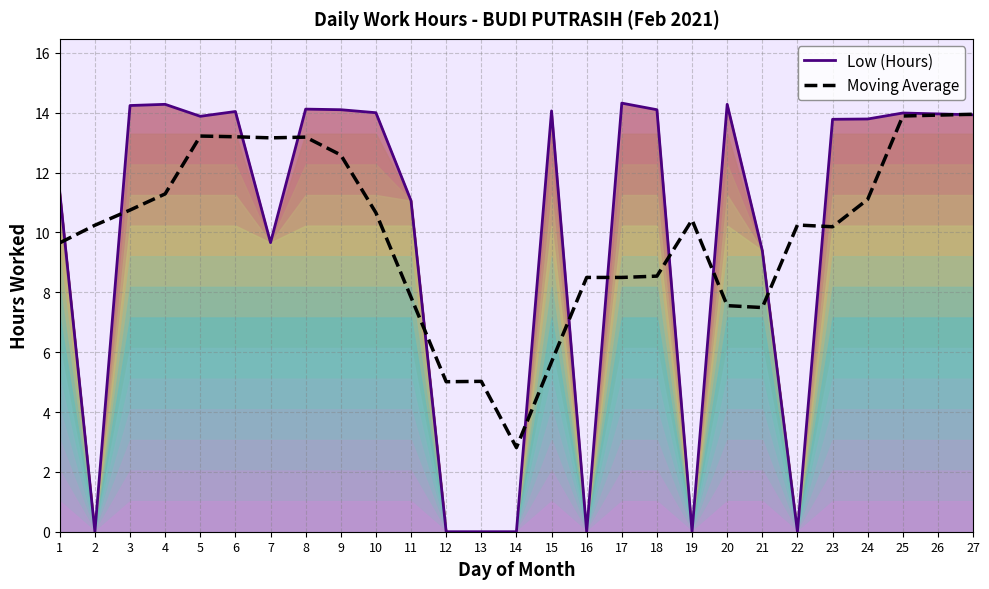

How many times do Moving Average and Low (Hours) cross each other?

13